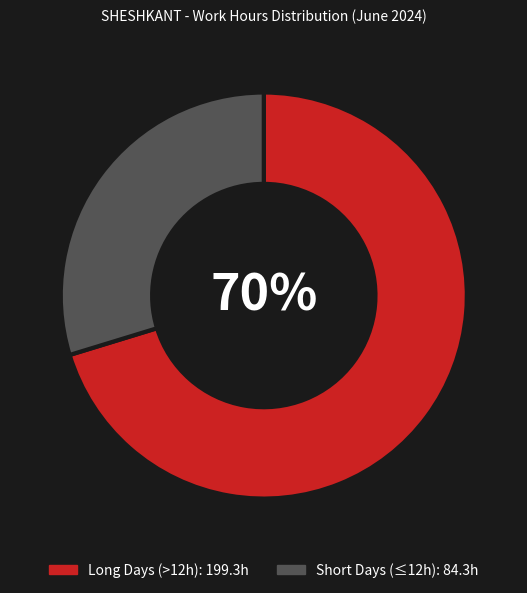

Does any single category account for the majority?

Yes